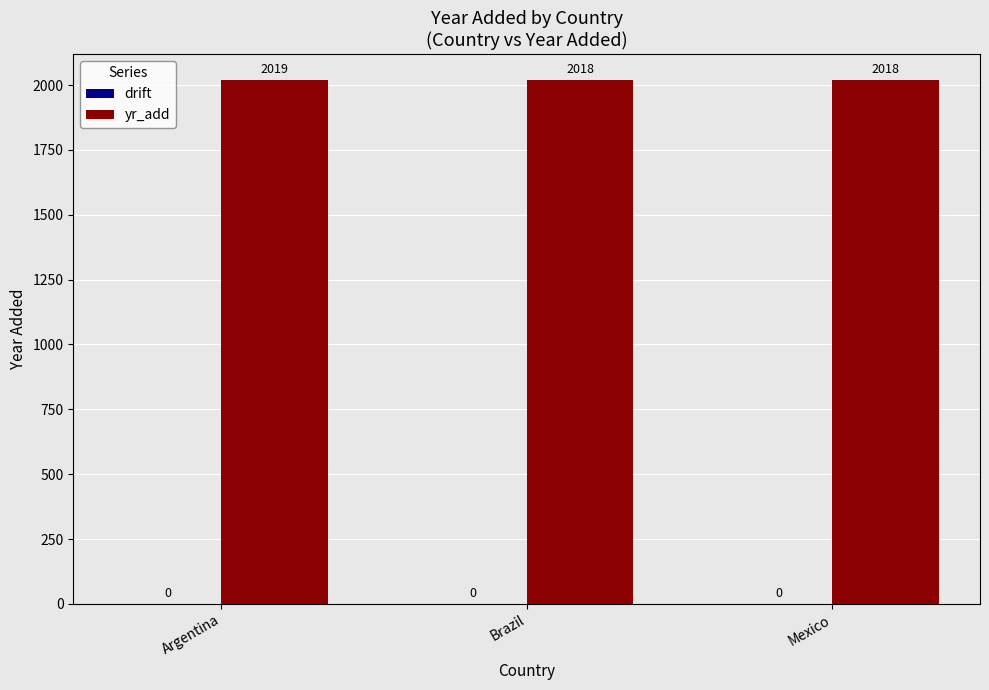

What is the average value?

2018